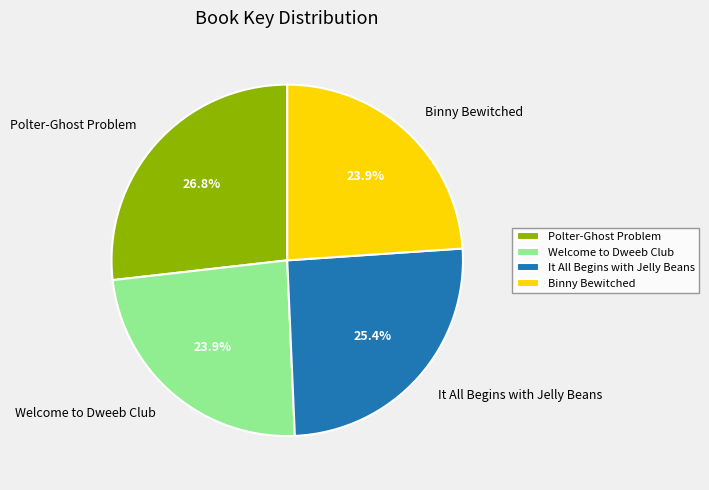

Does Binny Bewitched account for over 50% of the chart?

No